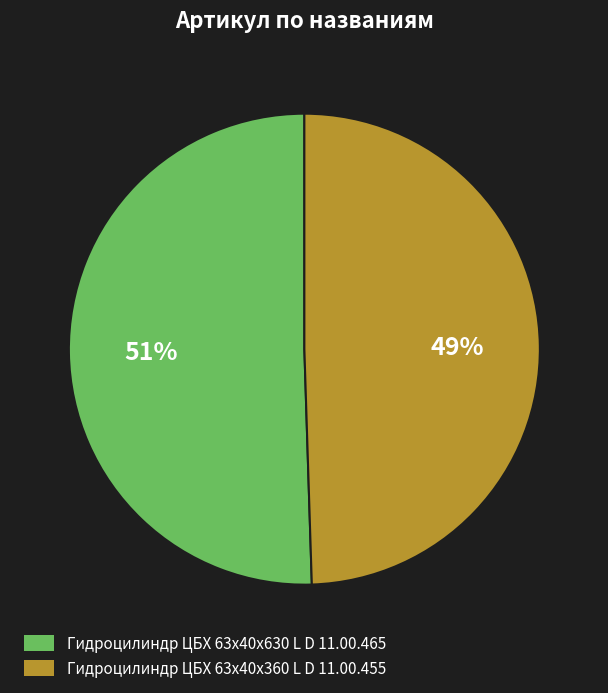

Which category has the biggest portion of the pie?

Гидроцилиндр ЦБХ 63х40х630 L D 11.00.465